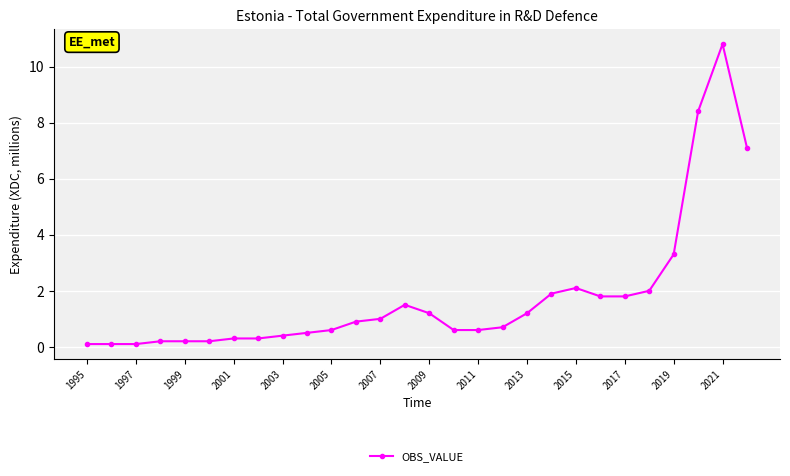

What is the value of the 10th point from the left?

0.5